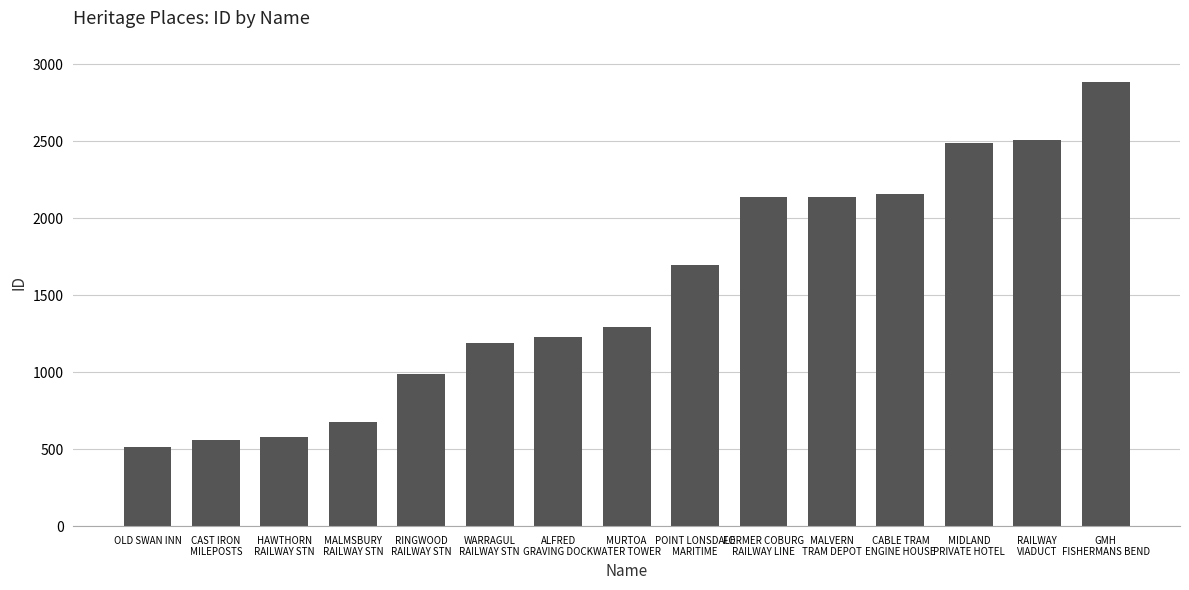

What is the sum of the values at RINGWOOD
RAILWAY STN and GMH
FISHERMANS BEND?

3868